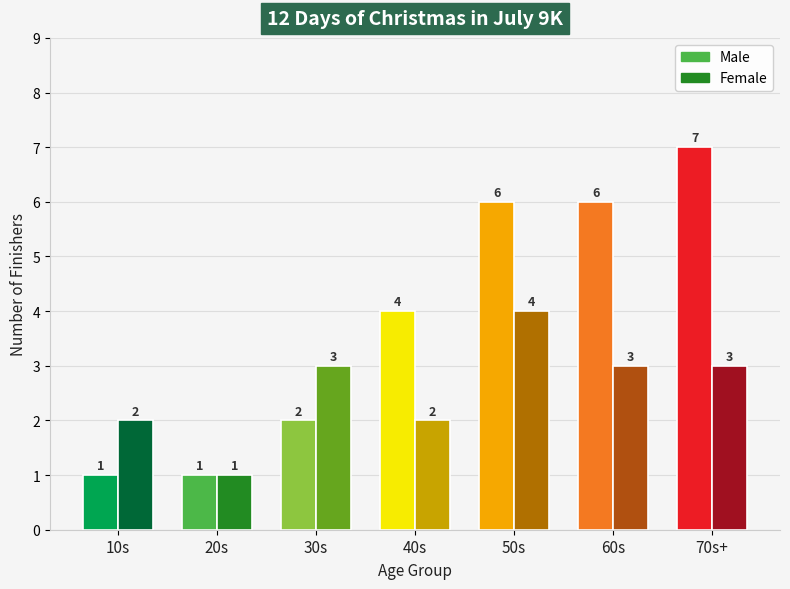

What is the sum of all Male values?

27